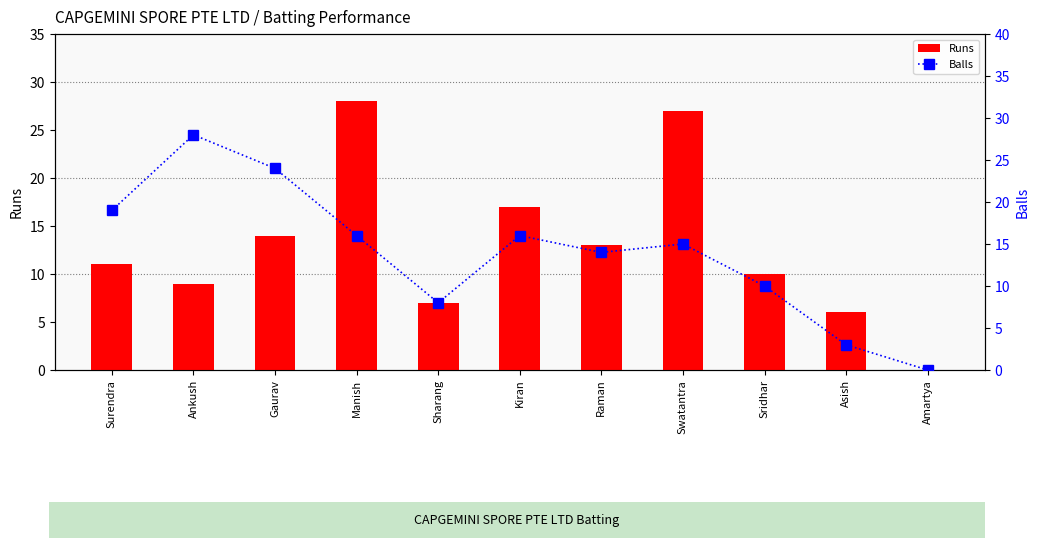

Read the Balls value at Kiran.

16